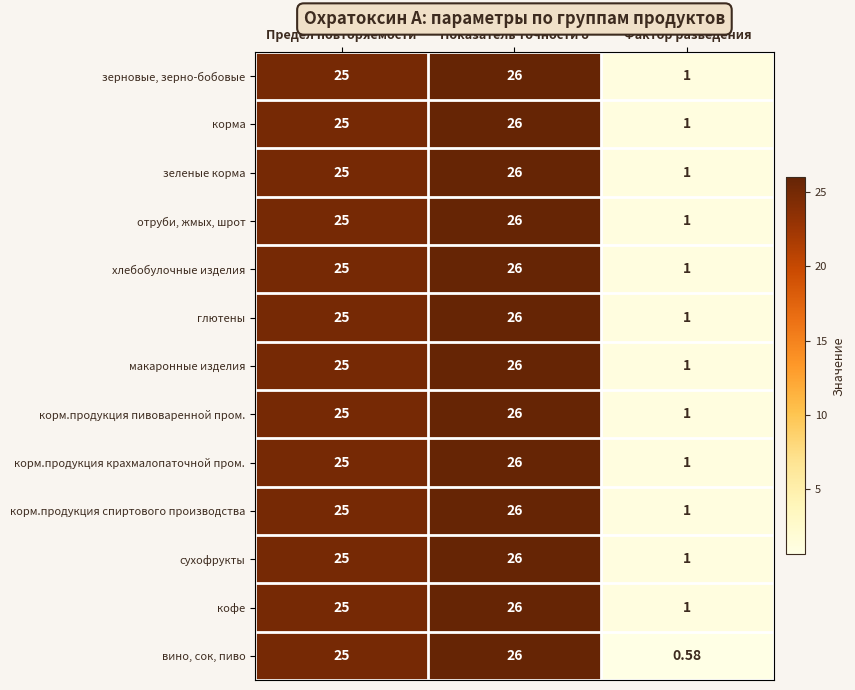

Which category has the lowest value across all series?

Фактор разведения